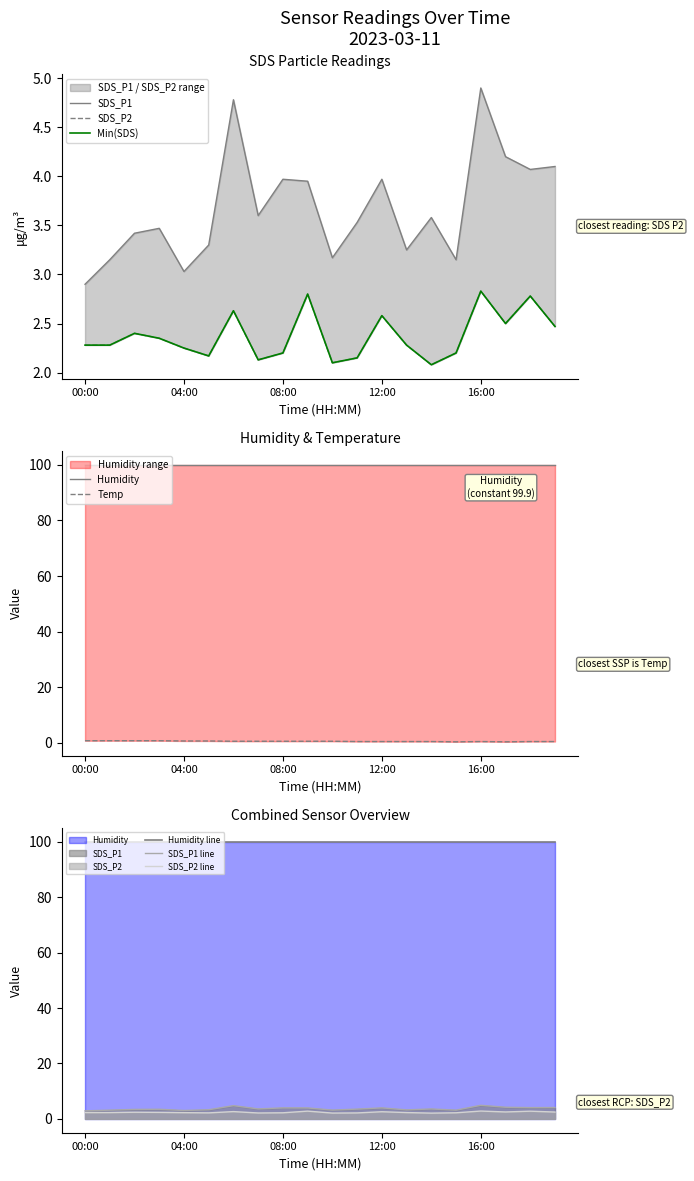

Between 06:00 and 02:00, which is larger?

06:00